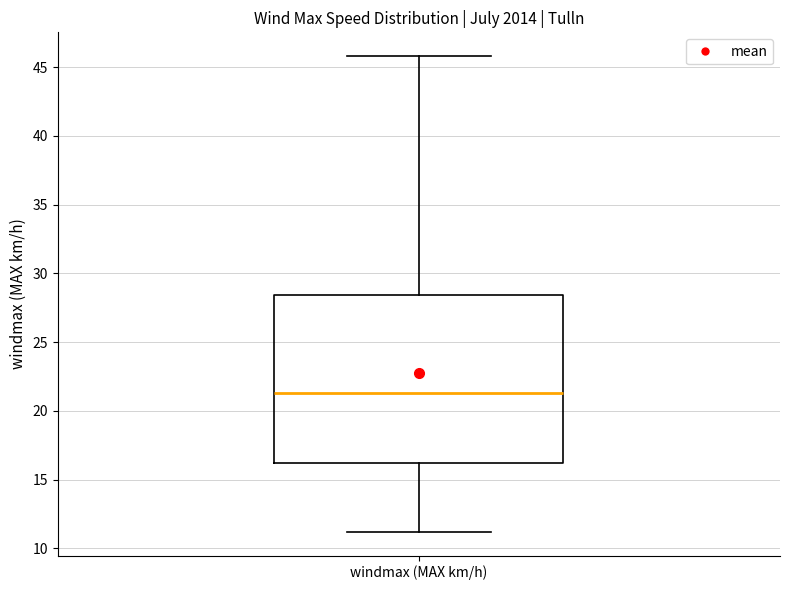

Transcribe this box plot: give where the median line is, the range the box spans, and where the two whiskers end, as read against the y-axis. The values are not printed on the chart, so give them approximately, as read against the axis.

median 21.5, box 16.0 to 28.5, whiskers 11.0 to 46.0